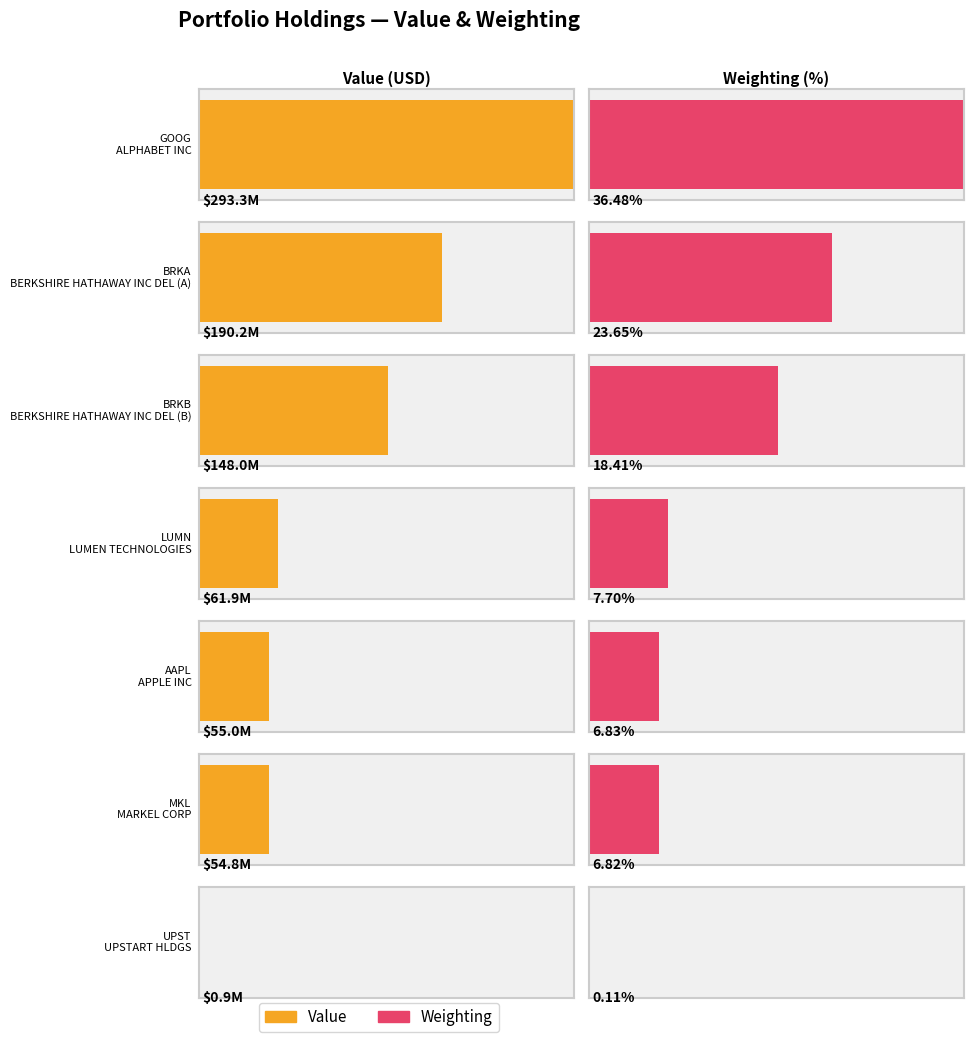

What is the maximum value shown in the chart?

293343000.0